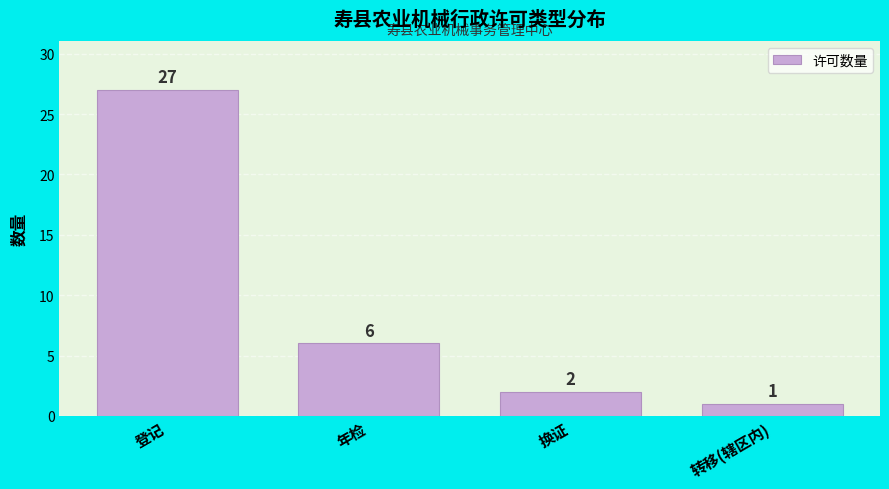

Reading right to left, what are all the values shown in this chart?

转移(辖区内)=1	换证=2	年检=6	登记=27